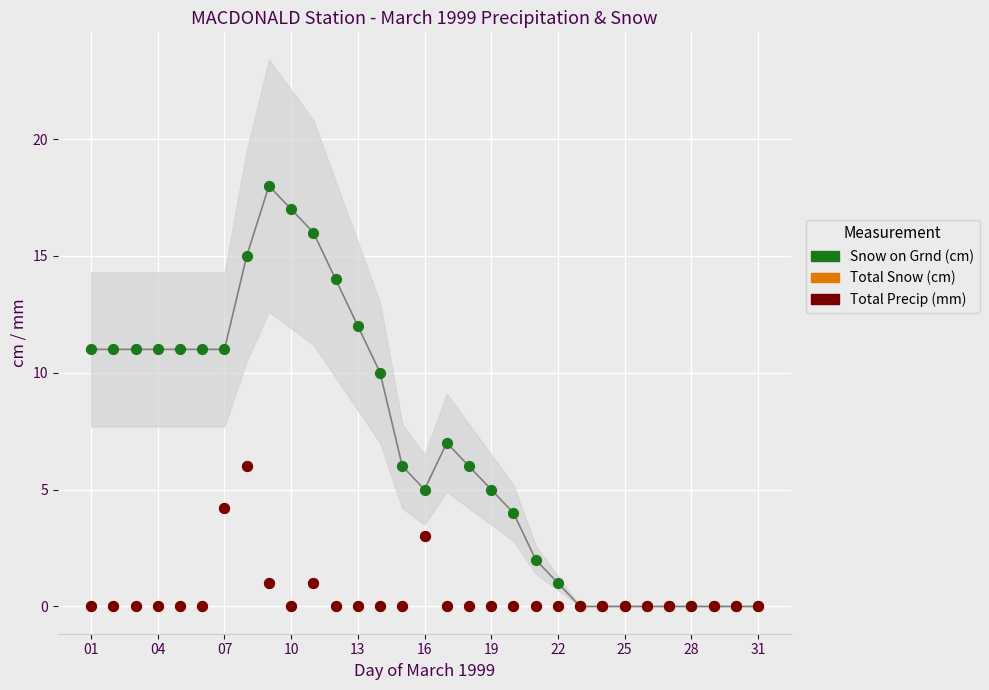

Is the value of Total Snow (cm) at 19 greater than the value of Snow on Grnd (cm) at 07?

No